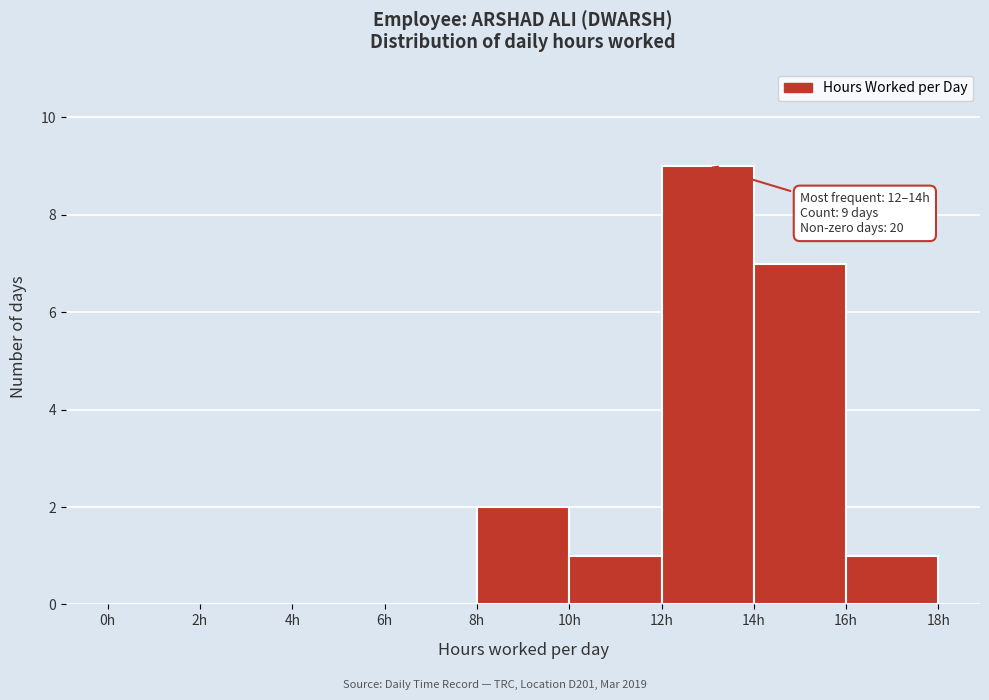

Which range on the x-axis has the tallest bar?

12 to 14